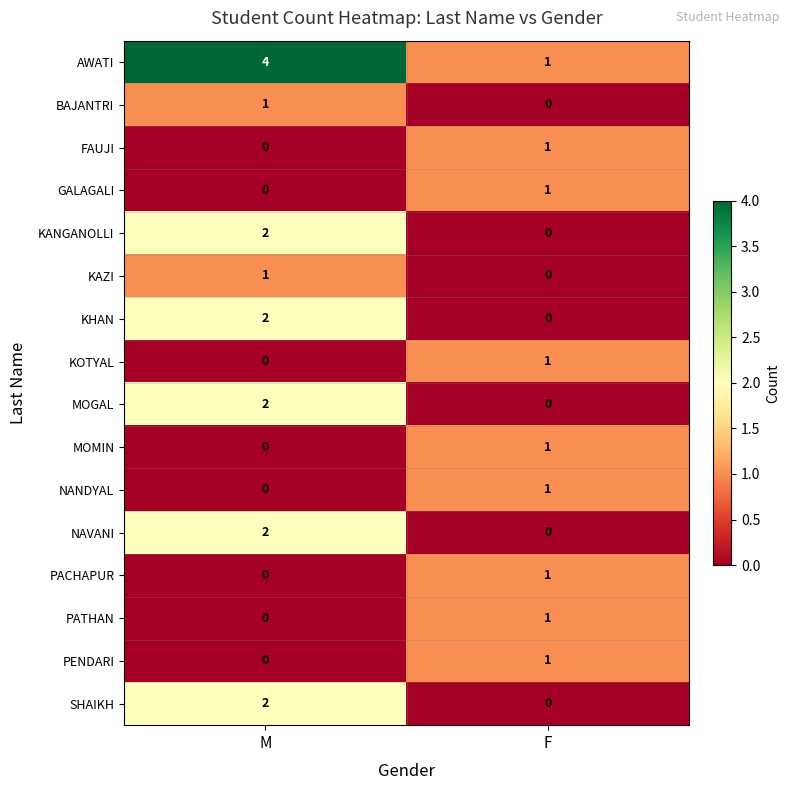

Which series has the largest total across all categories?

AWATI